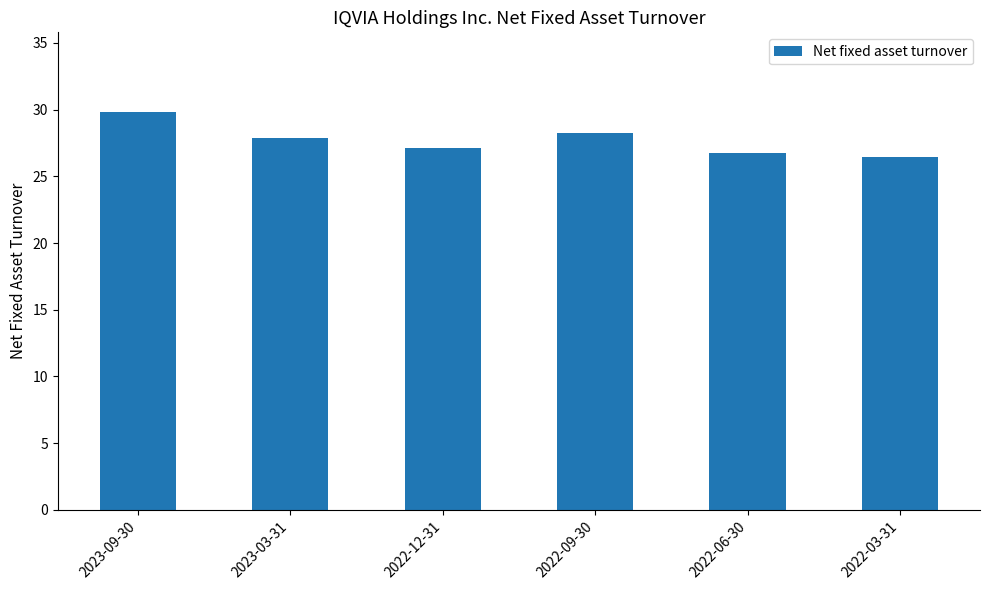

Is it true that the value at 2022-09-30 is 44.9?

False